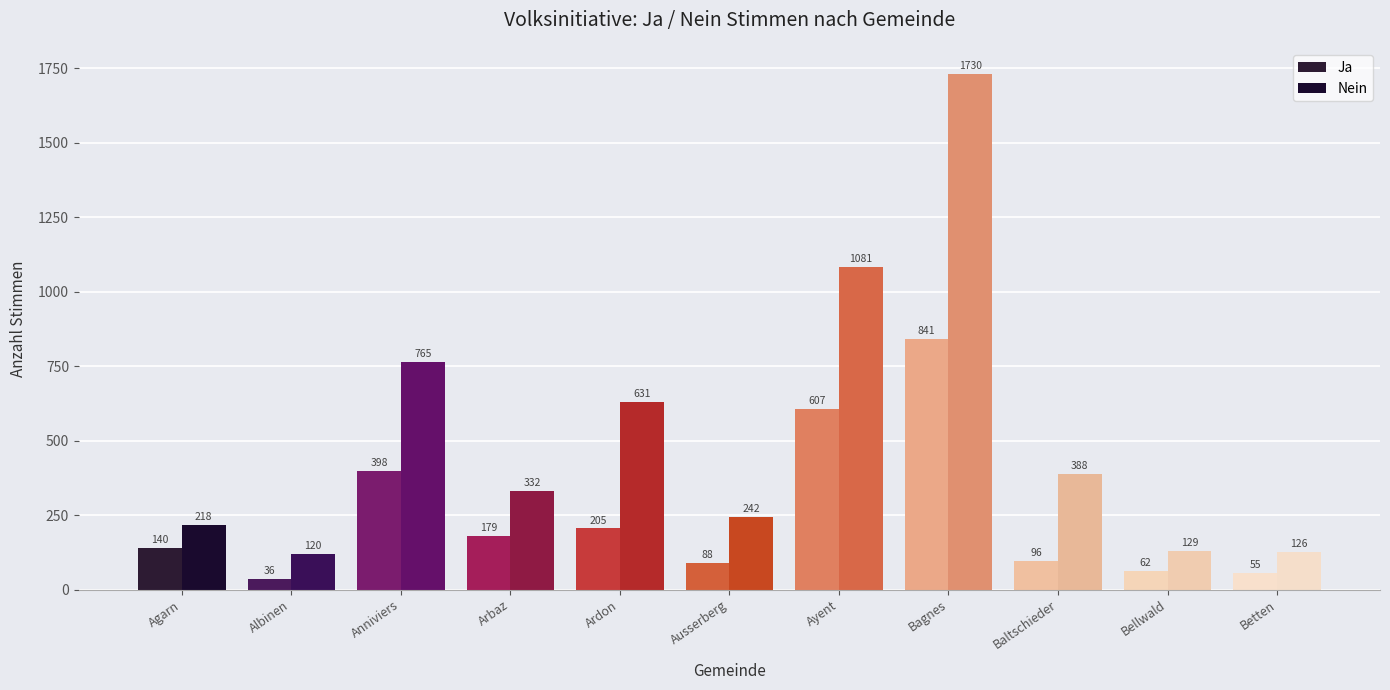

At Ausserberg, list the series in order from largest to smallest.

Nein, Ja